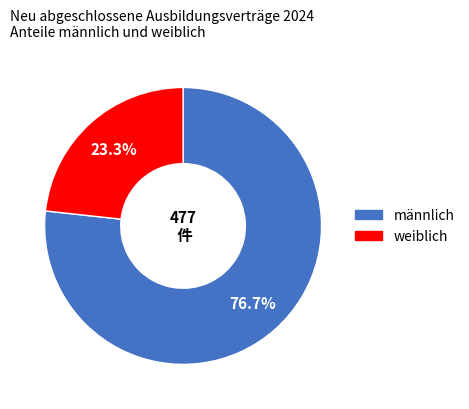

Is there a majority slice in this chart?

Yes